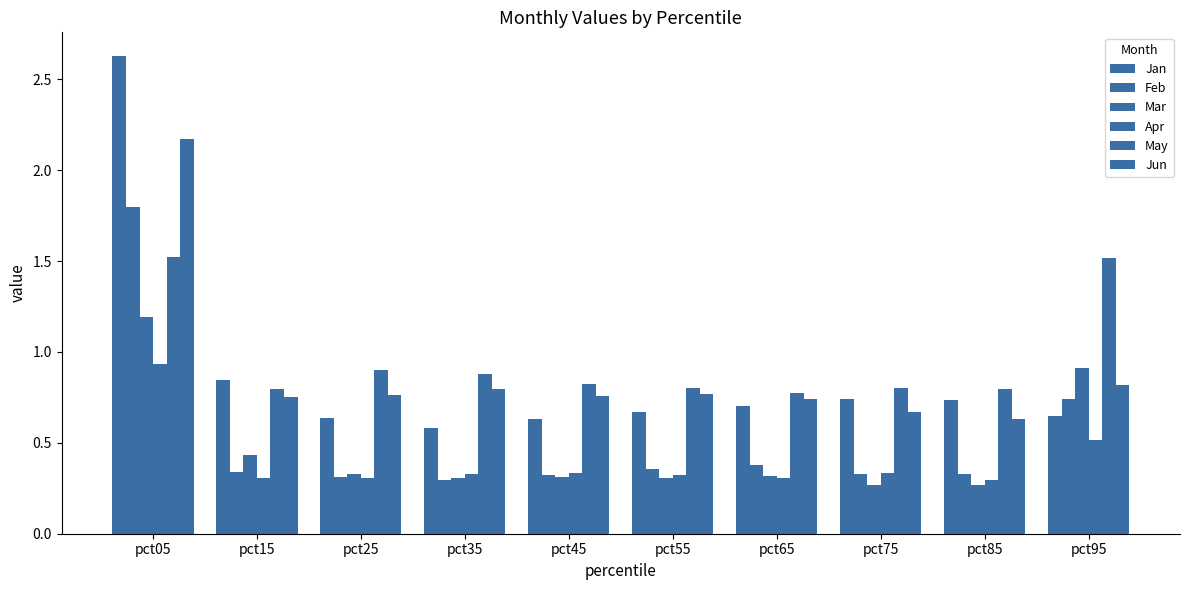

How many bars are there in each group?

6